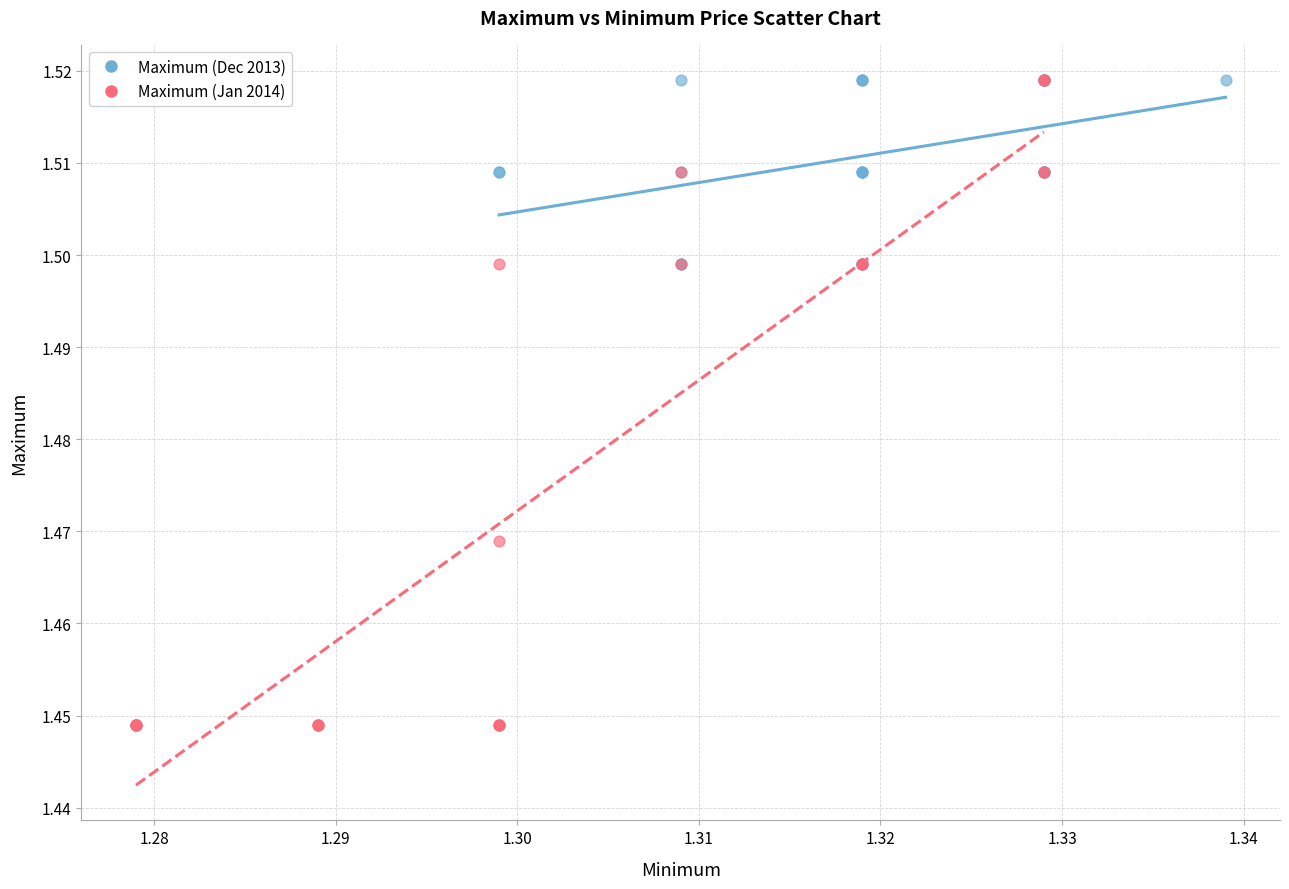

Which series contains the lowest Y value?

Maximum (Jan 2014)